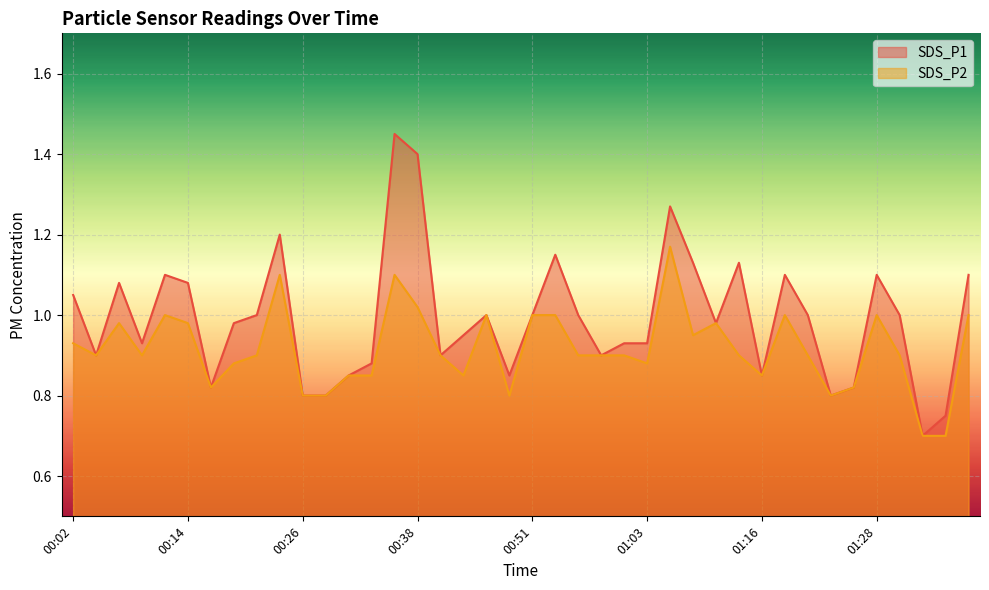

Reading left to right, list all the values displayed in this chart.

SDS_P1: 00:02=1.1	00:04=0.9	00:06=1.1	00:09=0.9	00:11=1.1	00:14=1.1	00:16=0.8	00:19=1.0	00:21=1.0	00:24=1.2	00:26=0.8	00:29=0.8	00:31=0.8	00:34=0.9	00:36=1.4	00:38=1.4	00:41=0.9	00:43=0.9	00:46=1.0	00:48=0.8	00:51=1.0	00:53=1.1	00:56=1.0	00:58=0.9	01:01=0.9	01:03=0.9	01:06=1.3	01:08=1.1	01:11=1.0	01:13=1.1	01:16=0.8	01:18=1.1	01:20=1.0	01:23=0.8	01:25=0.8	01:28=1.1	01:30=1.0	01:33=0.7	01:35=0.8	01:38=1.1
SDS_P2: 00:02=0.9	00:04=0.9	00:06=1.0	00:09=0.9	00:11=1.0	00:14=1.0	00:16=0.8	00:19=0.9	00:21=0.9	00:24=1.1	00:26=0.8	00:29=0.8	00:31=0.8	00:34=0.8	00:36=1.1	00:38=1.0	00:41=0.9	00:43=0.8	00:46=1.0	00:48=0.8	00:51=1.0	00:53=1.0	00:56=0.9	00:58=0.9	01:01=0.9	01:03=0.9	01:06=1.2	01:08=0.9	01:11=1.0	01:13=0.9	01:16=0.8	01:18=1.0	01:20=0.9	01:23=0.8	01:25=0.8	01:28=1.0	01:30=0.9	01:33=0.7	01:35=0.7	01:38=1.0